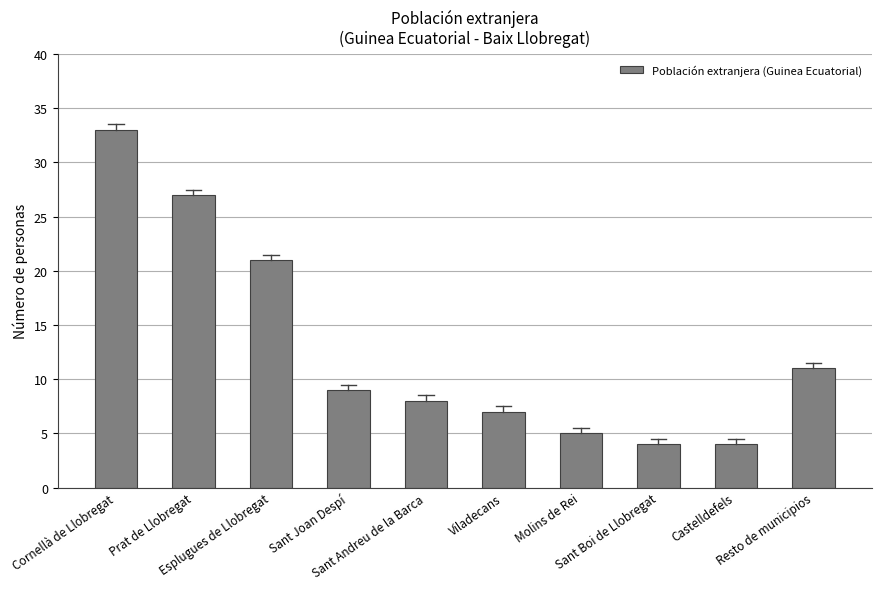

What is the sum of all values?

129